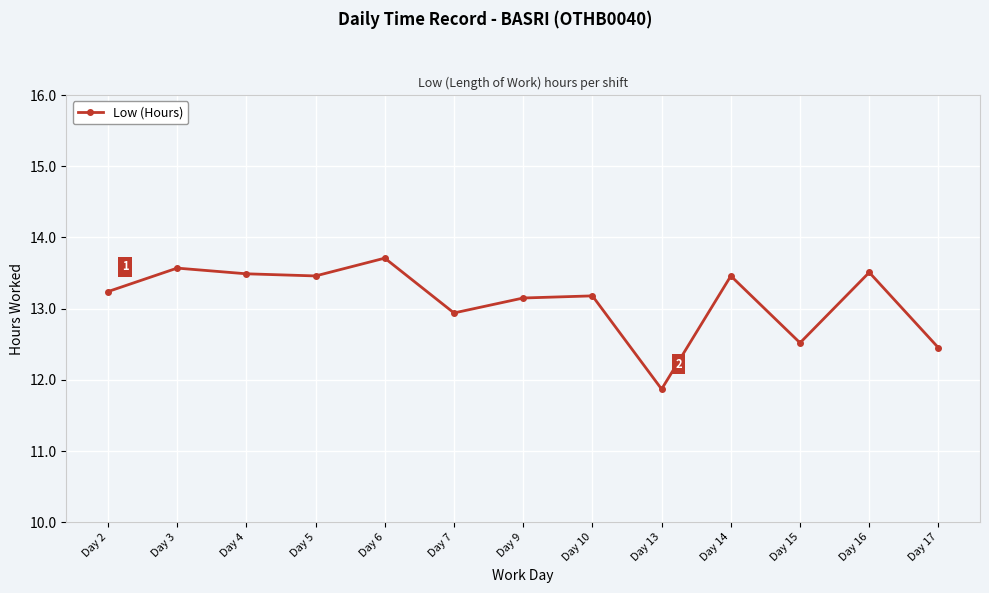

How many data points are above 13?

9